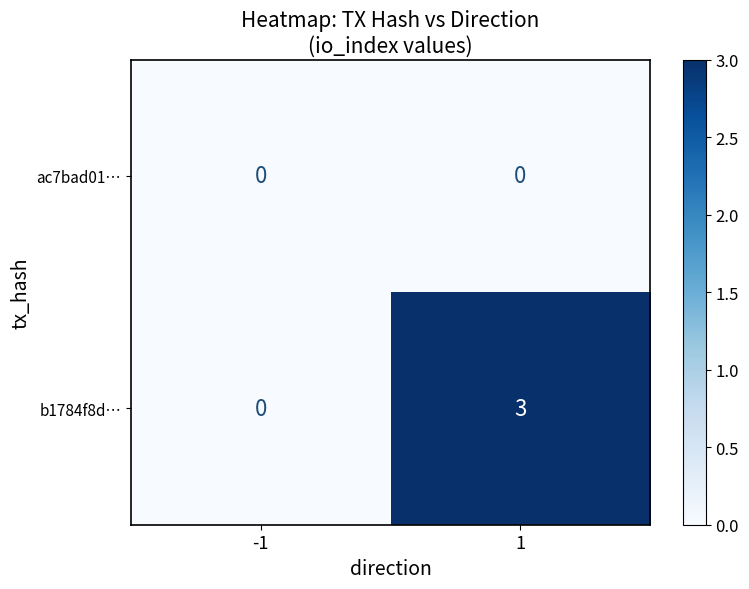

True or false: b1784f8d… has a value of 5 at 1.

False